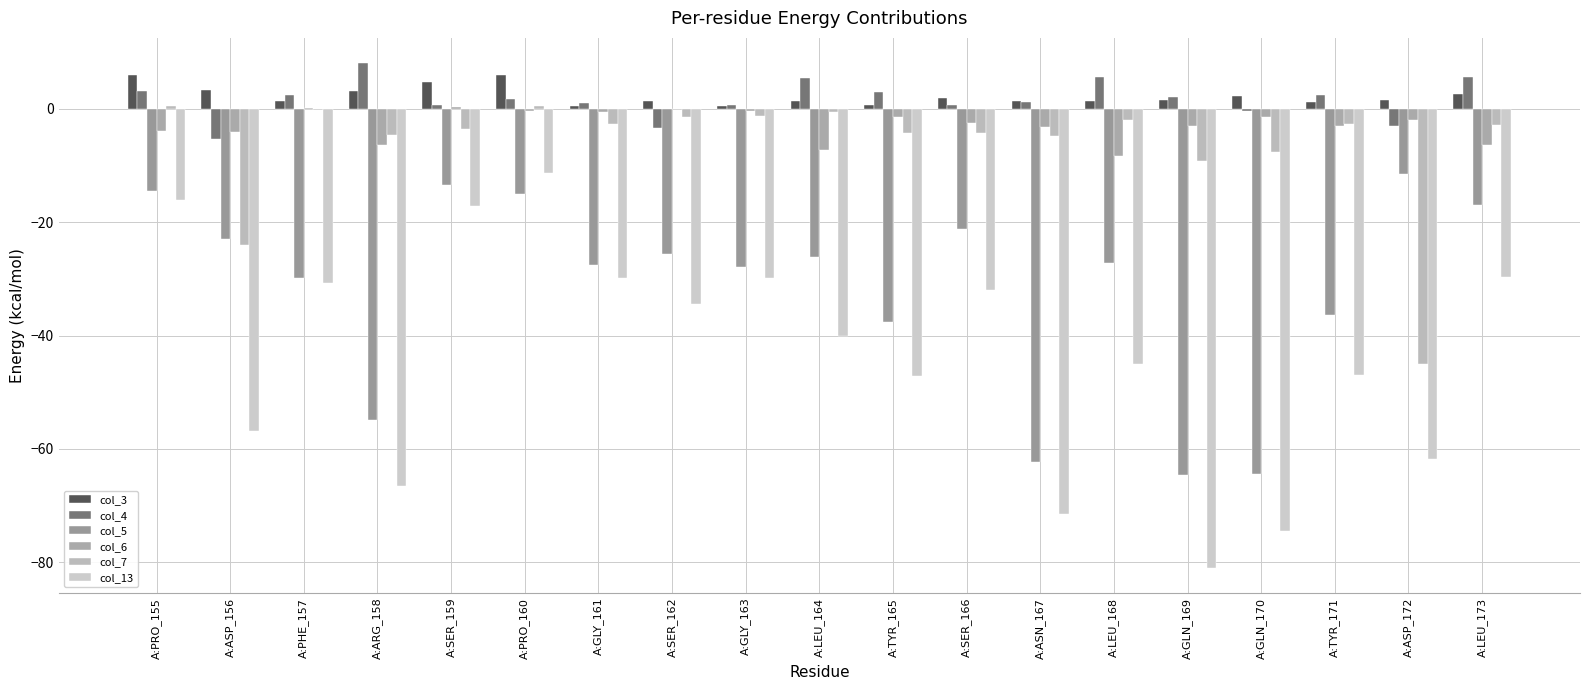

Read the col_13 value at A:LEU_164.

-40.1